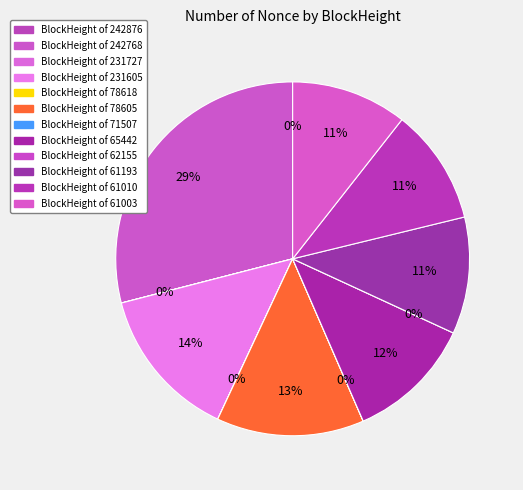

To the nearest percent, what is the combined percentage of 242876 and 61003?

11%